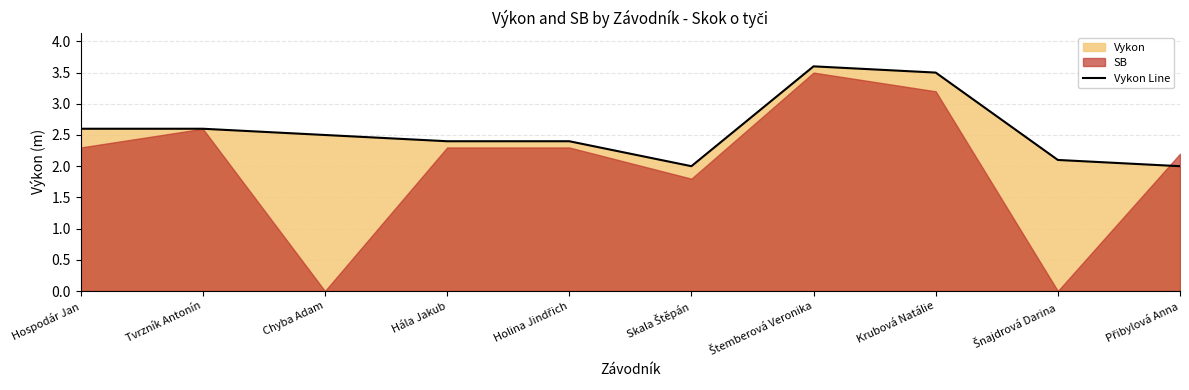

The chart shows a value of 2.0 at Přibylová Anna. True or false?

True